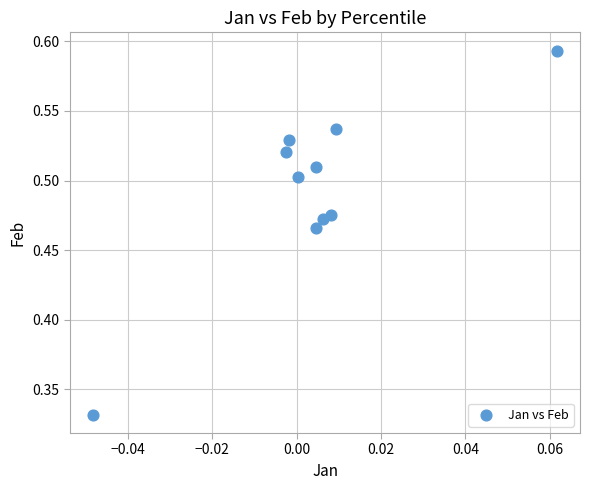

Count the number of points in this scatter plot.

10